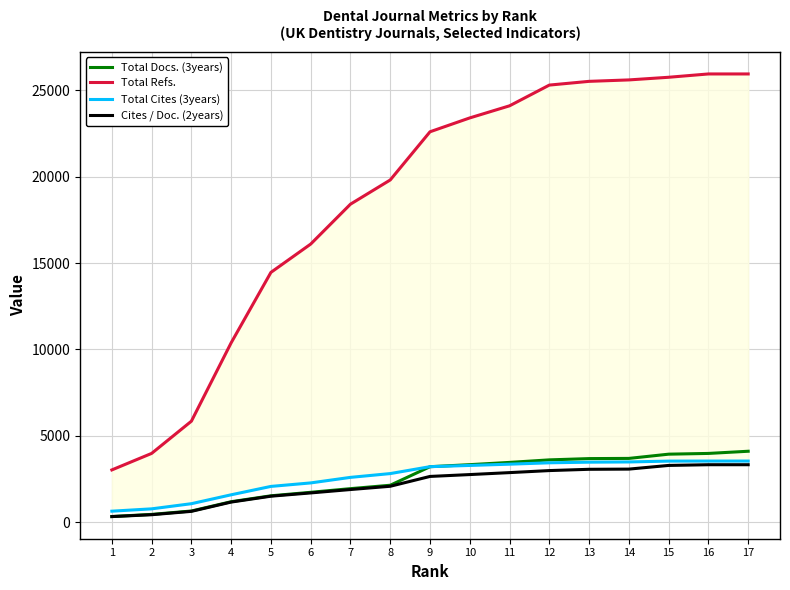

Reading right to left, list all the values displayed in this chart.

Total Docs. (3years): 17=4111	16=3985	15=3942	14=3697	13=3686	12=3612	11=3466	10=3335	9=3217	8=2145	7=1948	6=1736	5=1534	4=1192	3=654	2=458	1=334
Total Refs.: 17=25938	16=25938	15=25746	14=25593	13=25510	12=25294	11=24095	10=23395	9=22593	8=19805	7=18405	6=16097	5=14459	4=10385	3=5850	2=3986	1=3031
Total Cites (3years): 17=3544	16=3544	15=3541	14=3492	13=3479	12=3443	11=3363	10=3290	9=3219	8=2819	7=2600	6=2279	5=2077	4=1592	3=1077	2=779	1=644
Cites / Doc. (2years): 17=3332	16=3332	15=3291	14=3078	13=3067	12=2993	11=2875	10=2762	9=2654	8=2085	7=1896	6=1700	5=1511	4=1171	3=634	2=439	1=331